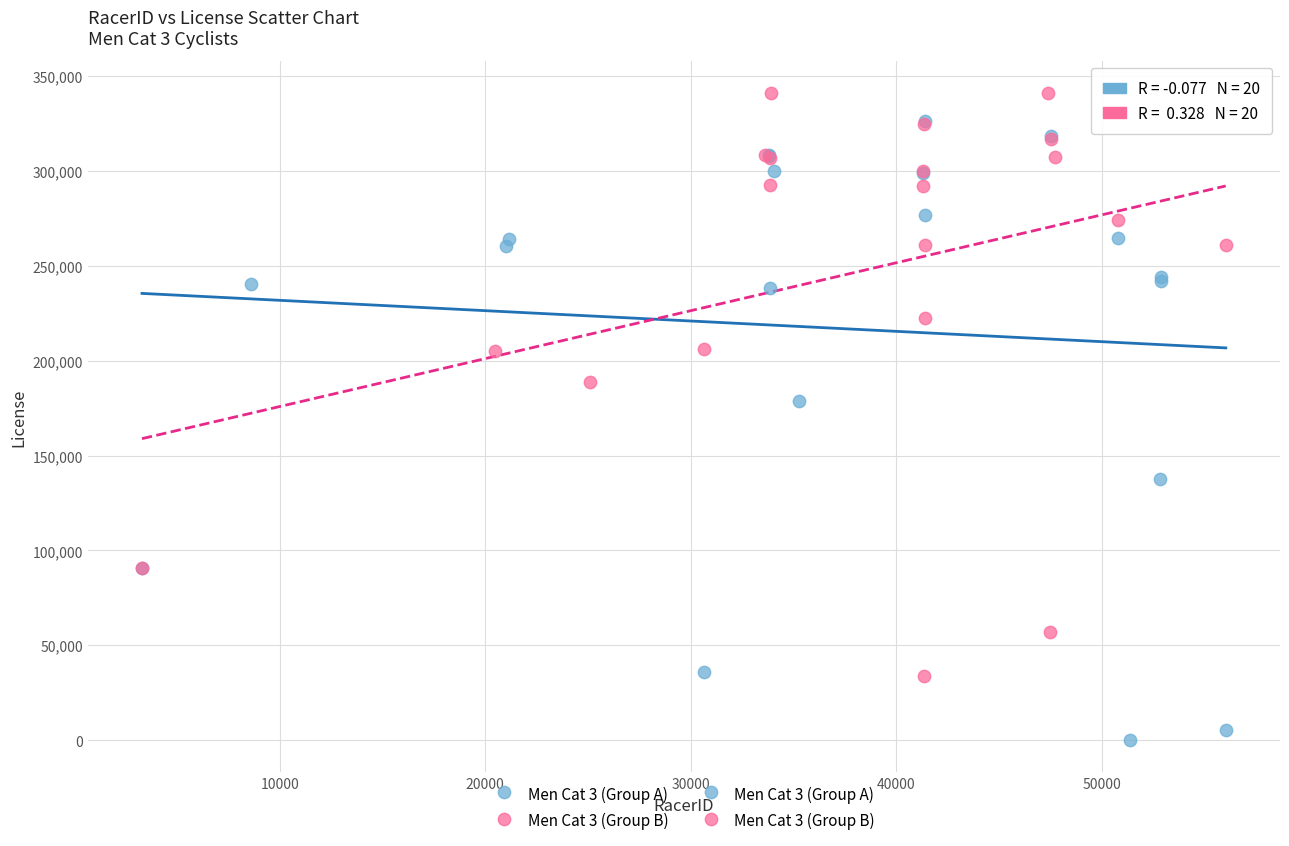

Which series contains the lowest Y value?

Men Cat 3 (Group A)